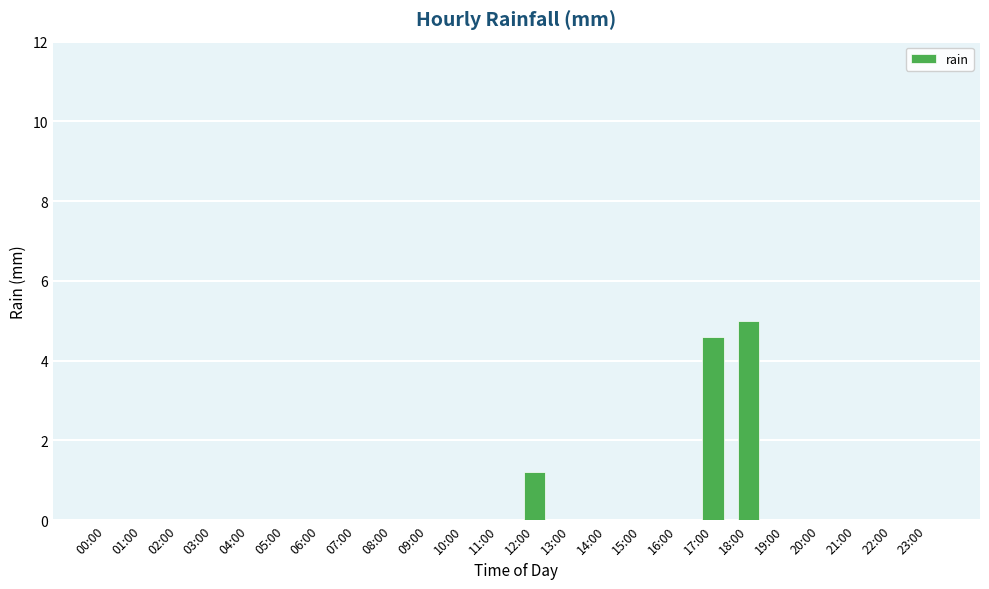

What is the sum of all values?

10.8